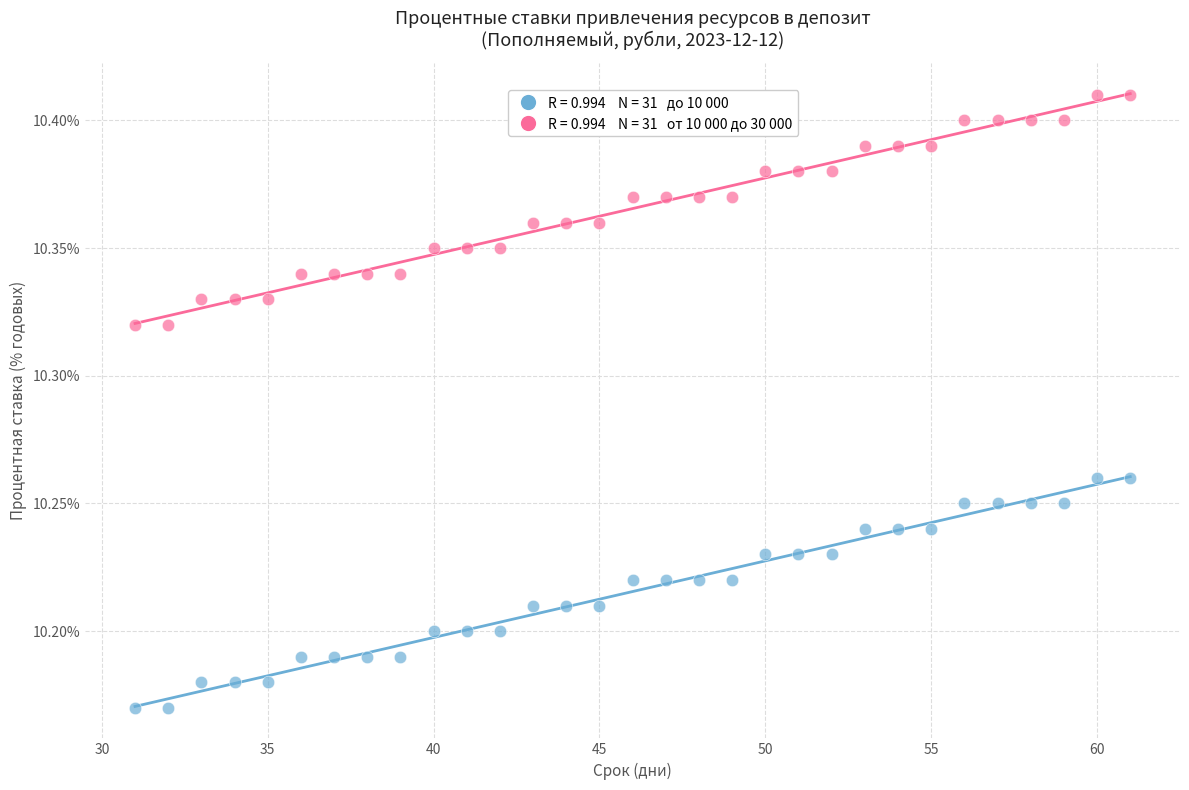

Across all data points, what is the range of X values (max minus min)?

30.0